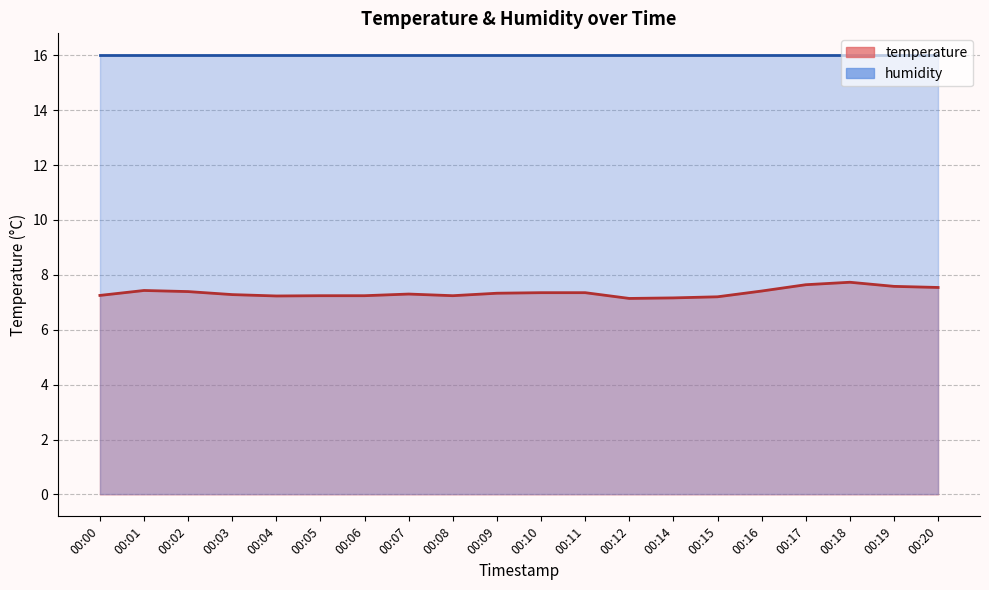

How many values are between 7 and 8?

20